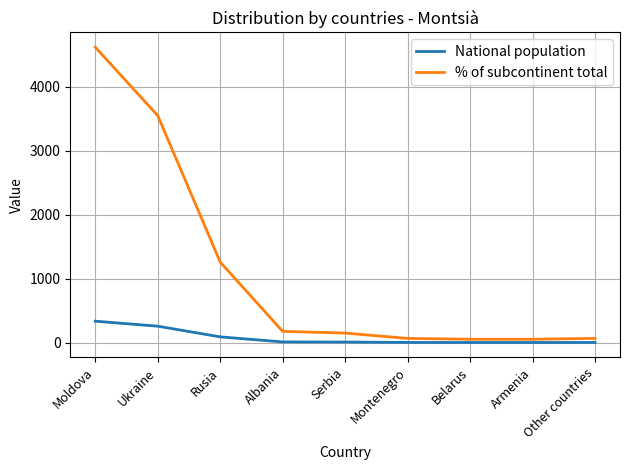

The value of % of subcontinent total at Serbia is 151. True or false?

True